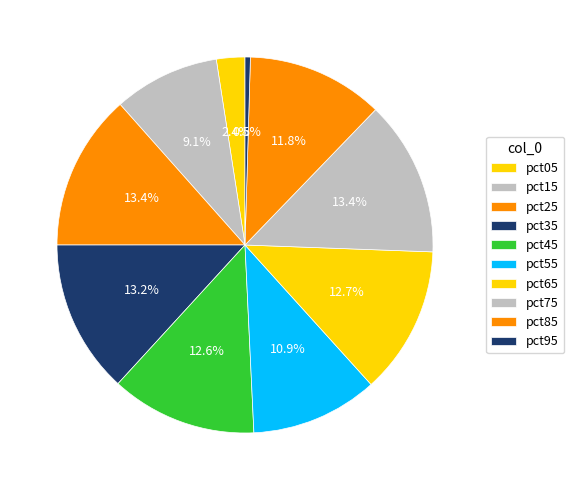

Count the number of slices in the pie.

10